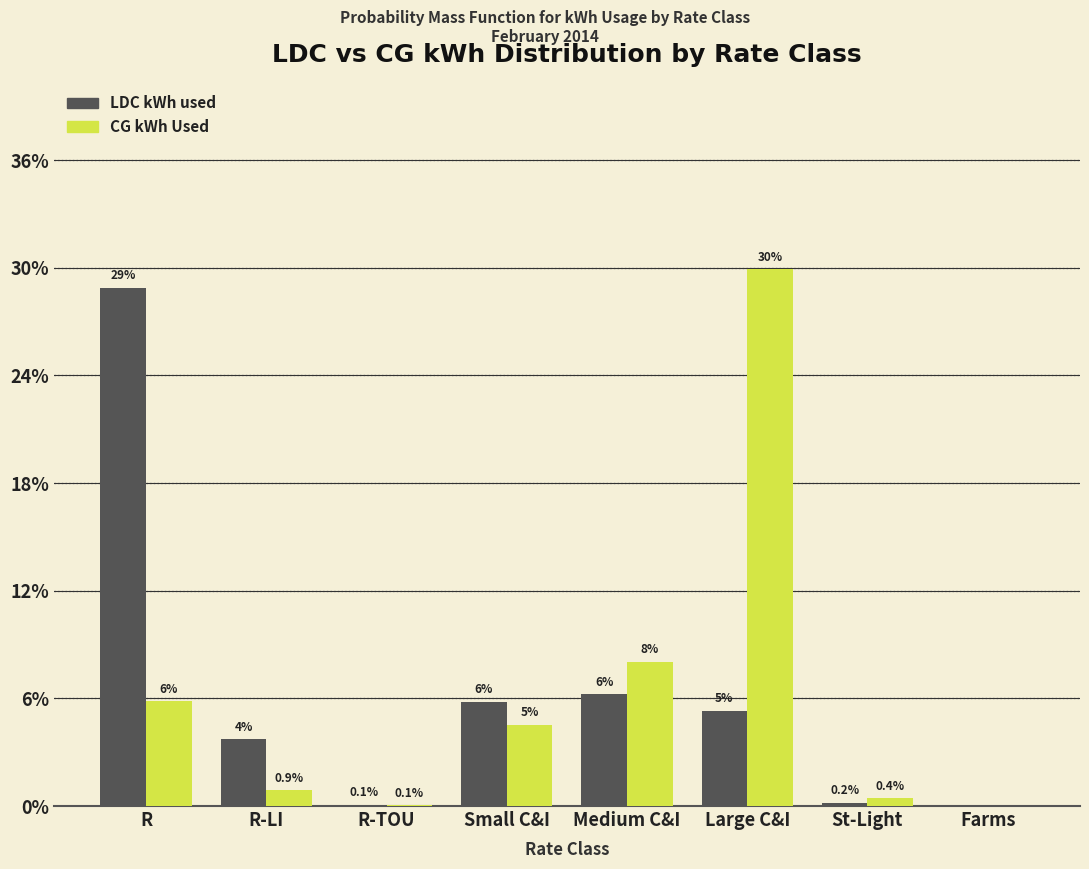

At which label is CG kWh Used closest to 14?

Medium C&I